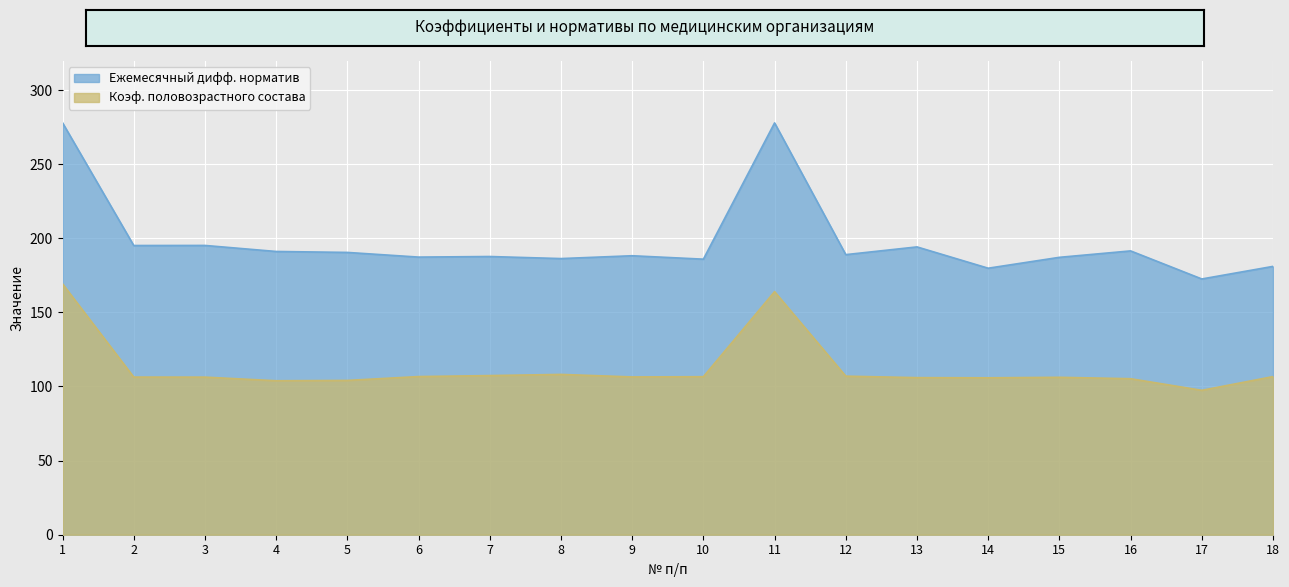

List the labels in order of Ежемесячный дифф. норматив value, smallest first.

17, 14, 18, 10, 8, 15, 6, 7, 9, 12, 5, 4, 16, 13, 2, 3, 11, 1